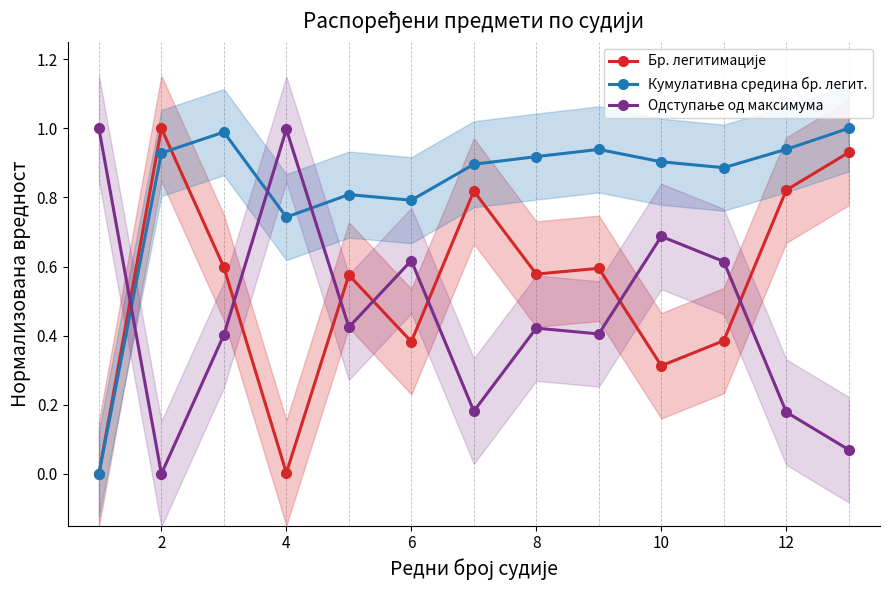

At which category does Кумулативна средина бр. легит. reach its first local valley?

4